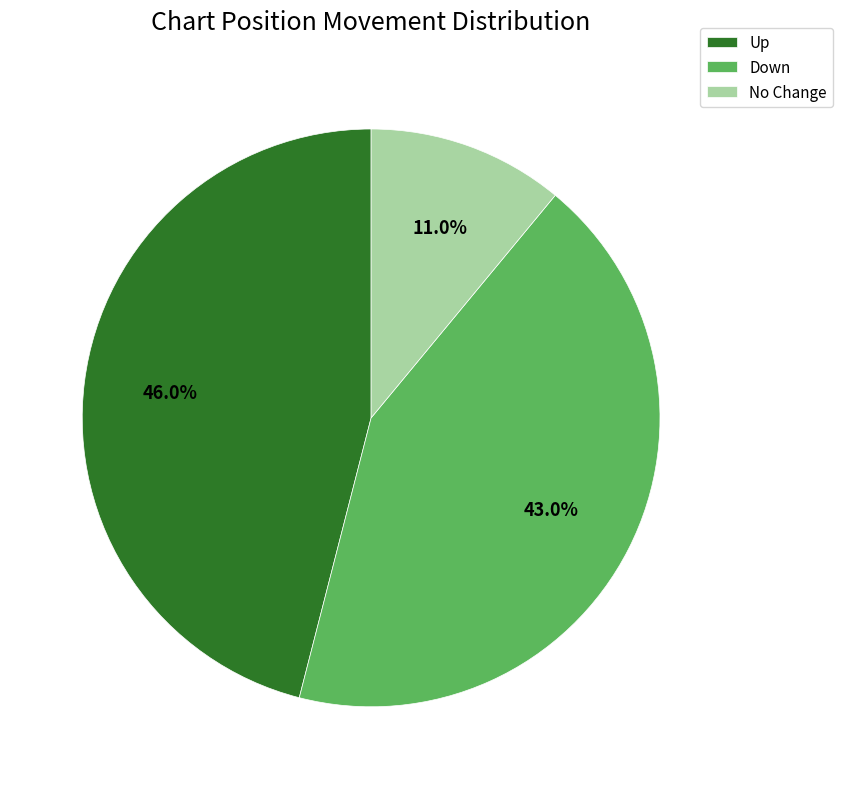

Count the number of slices in the pie.

3